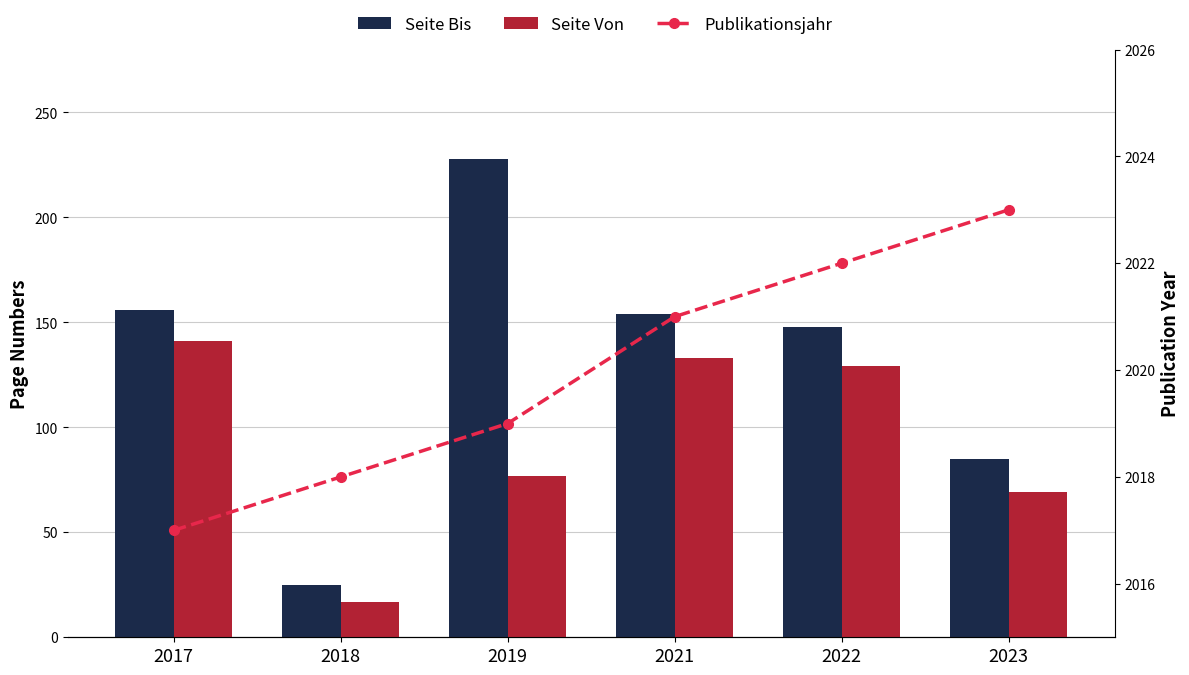

Which category has the lowest value across all series?

2018